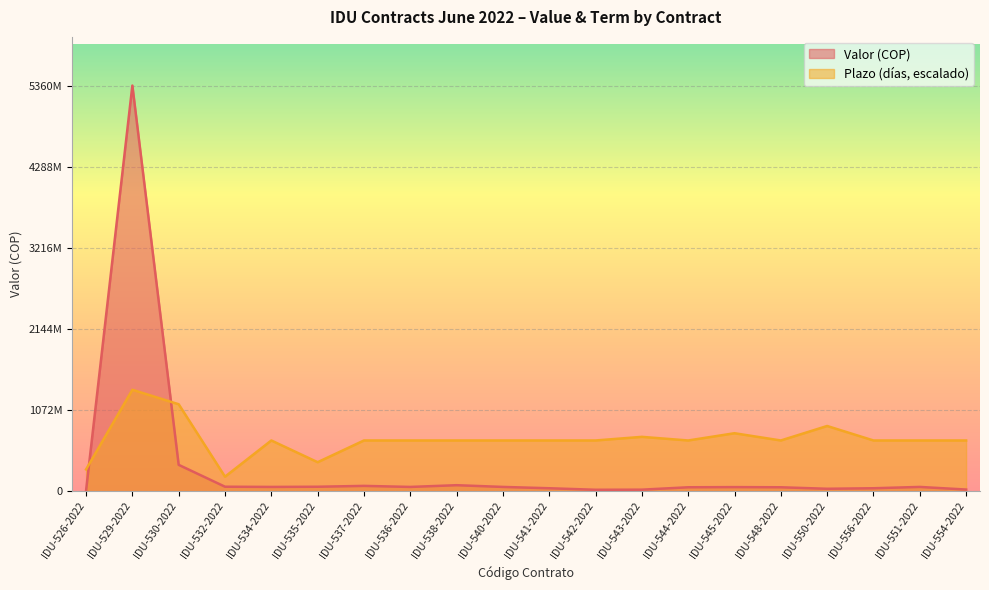

Reading left to right, transcribe all the data shown in this chart.

Valor (COP): 5104740.0	5360716411.0	348001518.0	58905000.0	56140000.0	58600000.0	69860000.0	56140000.0	78960000.0	56140000.0	38640000.0	18550000.0	19875000.0	51590000.0	53760000.0	51590000.0	31680000.0	38640000.0	56140000.0	21560000.0
Plazo (dias): 287181236.3	1340179102.8	1148724945.2	191454157.5	670089551.4	382908315.1	670089551.4	670089551.4	670089551.4	670089551.4	670089551.4	670089551.4	717953090.8	670089551.4	765816630.1	670089551.4	861543708.9	670089551.4	670089551.4	670089551.4